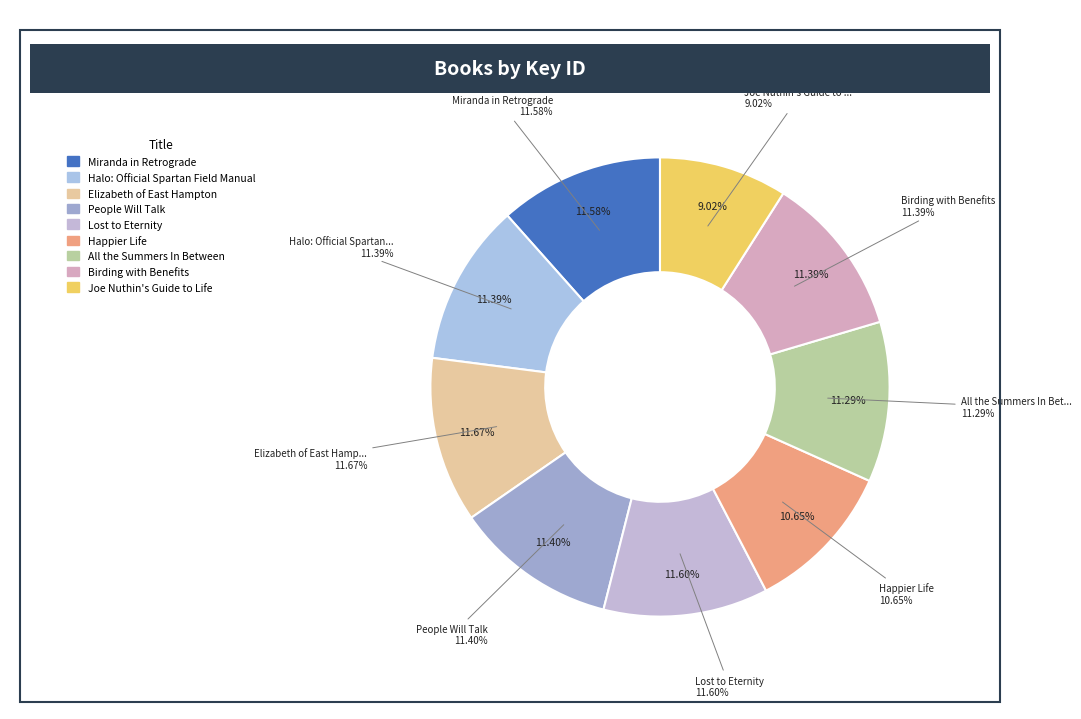

Which slice is the smallest?

Joe Nuthin's Guide to Life